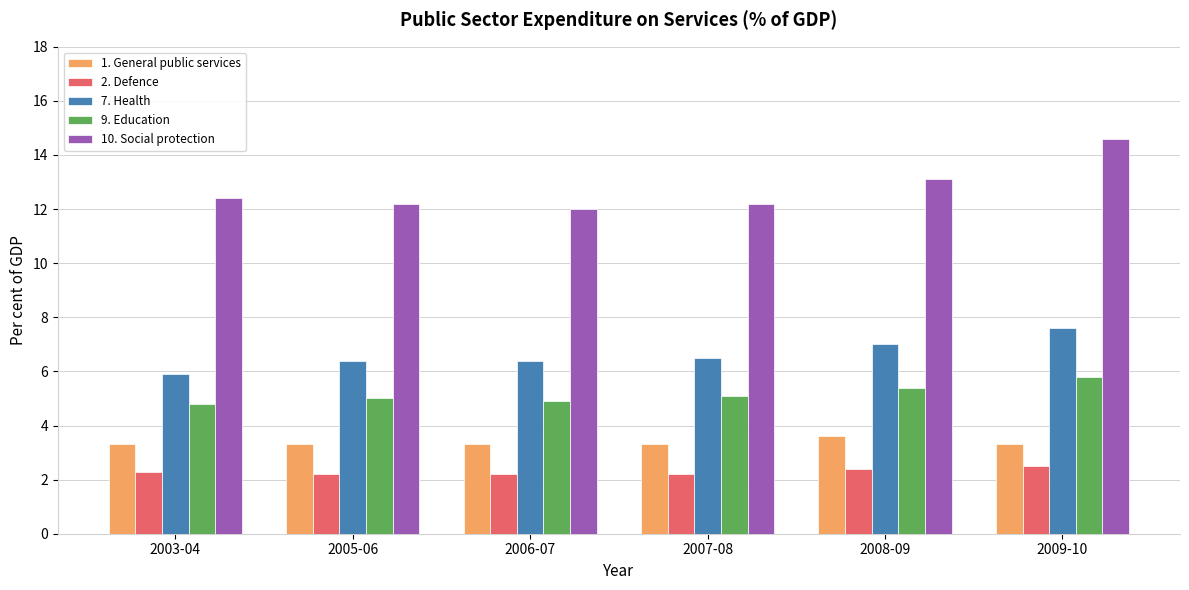

Reading right to left, extract all data points from this chart.

1. General public services: 3.3	3.6	3.3	3.3	3.3	3.3
2. Defence: 2.5	2.4	2.2	2.2	2.2	2.3
7. Health: 7.6	7.0	6.5	6.4	6.4	5.9
9. Education: 5.8	5.4	5.1	4.9	5.0	4.8
10. Social protection: 14.6	13.1	12.2	12.0	12.2	12.4